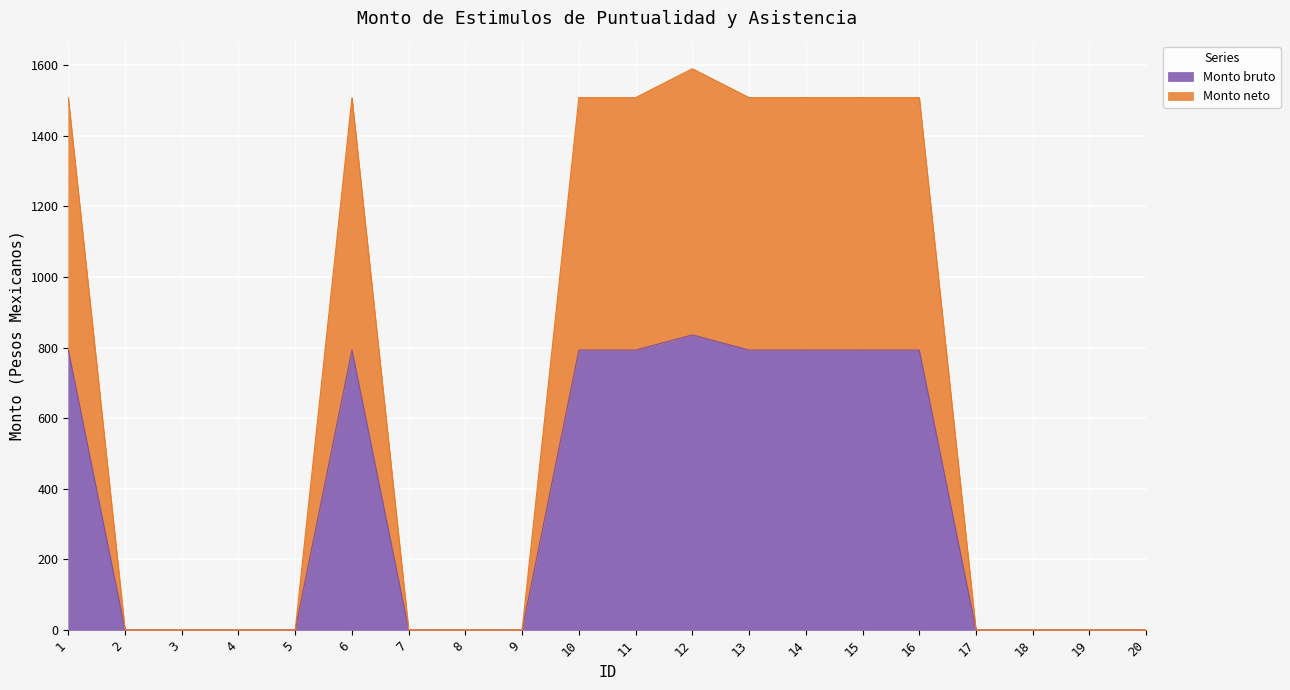

What is the highest value of the Monto bruto series?

835.9